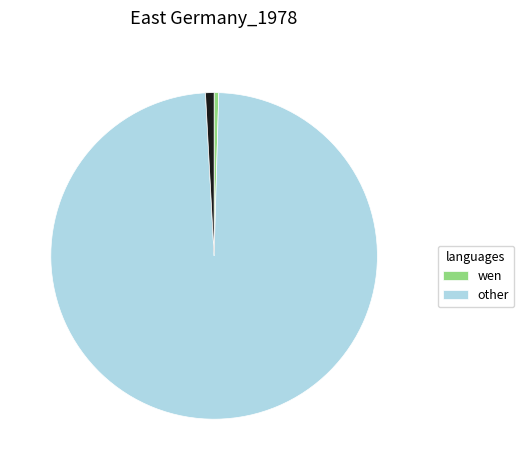

Is there a majority slice in this chart?

Yes